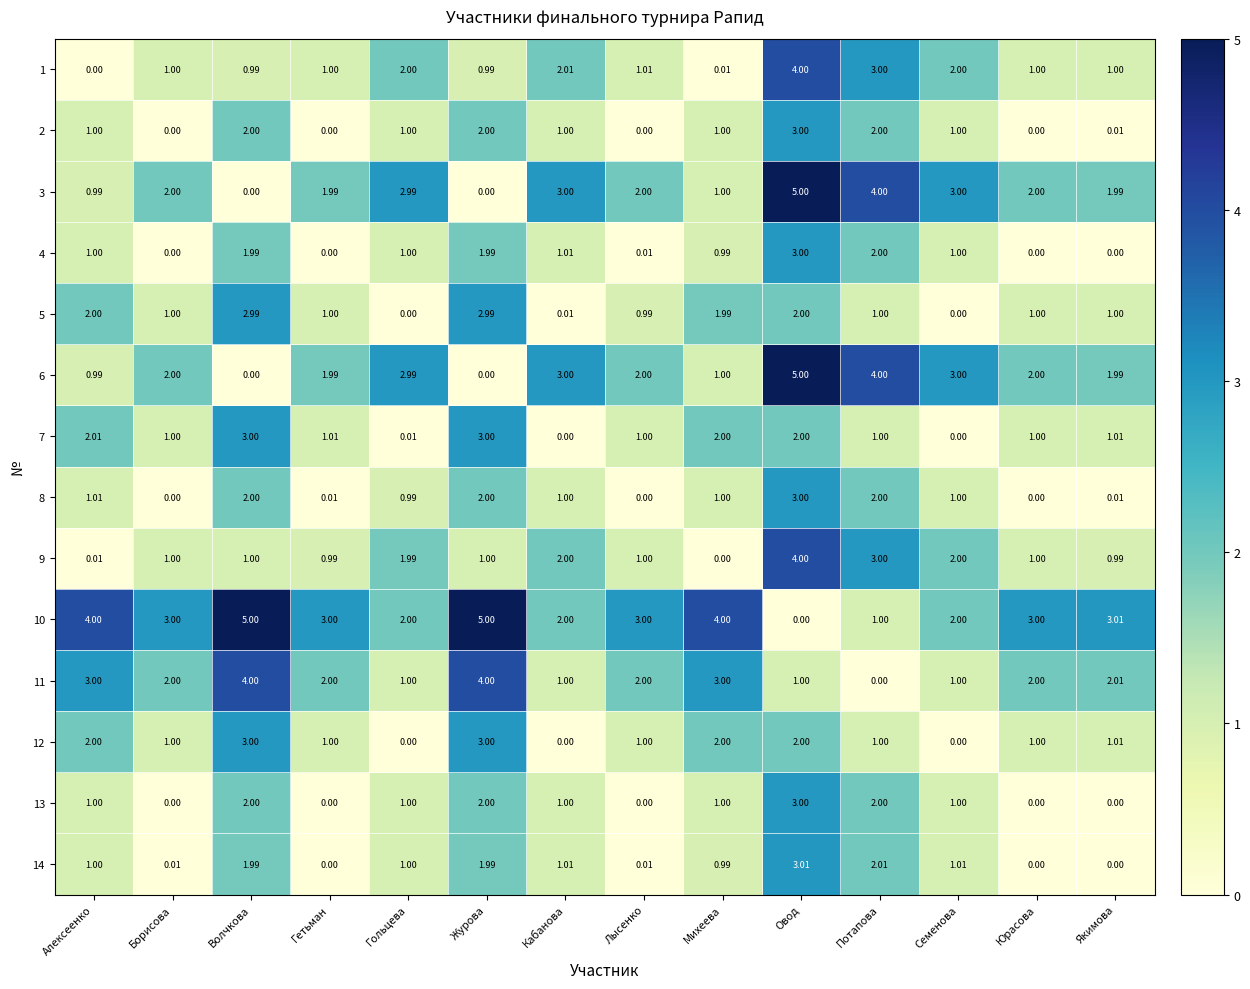

Where does the 12 series first go above 1?

Алексеенко